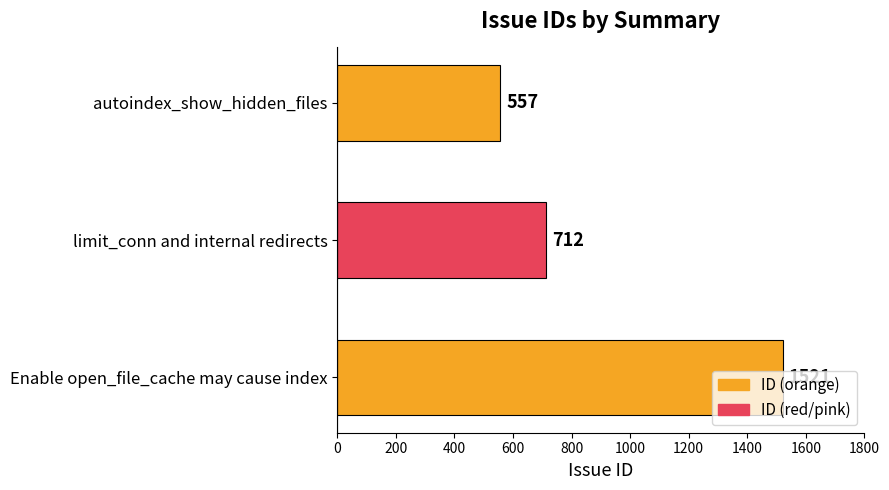

How many bars are there in total?

3